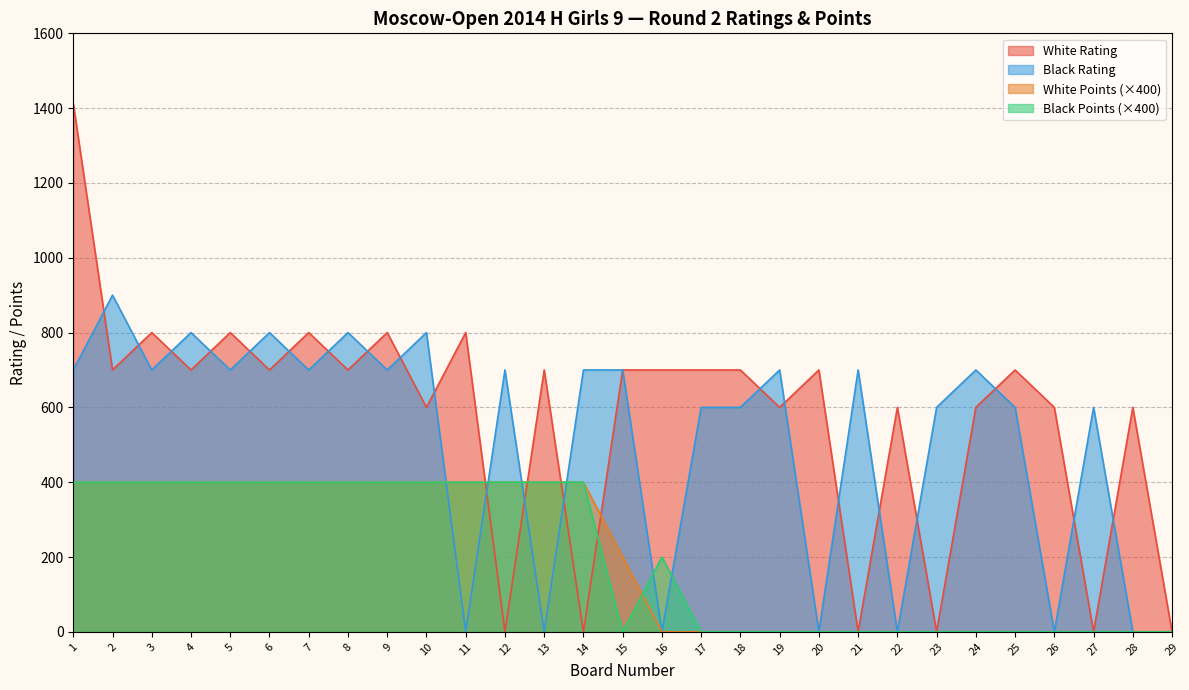

Which category has the highest value in the White Rating series?

1